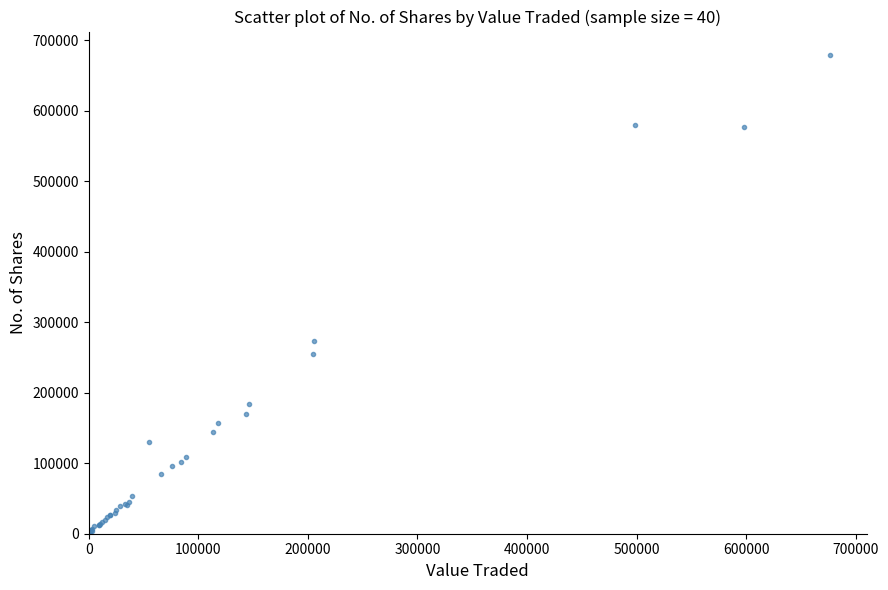

What Y value in the scatter plot is closest to 339219?

273229